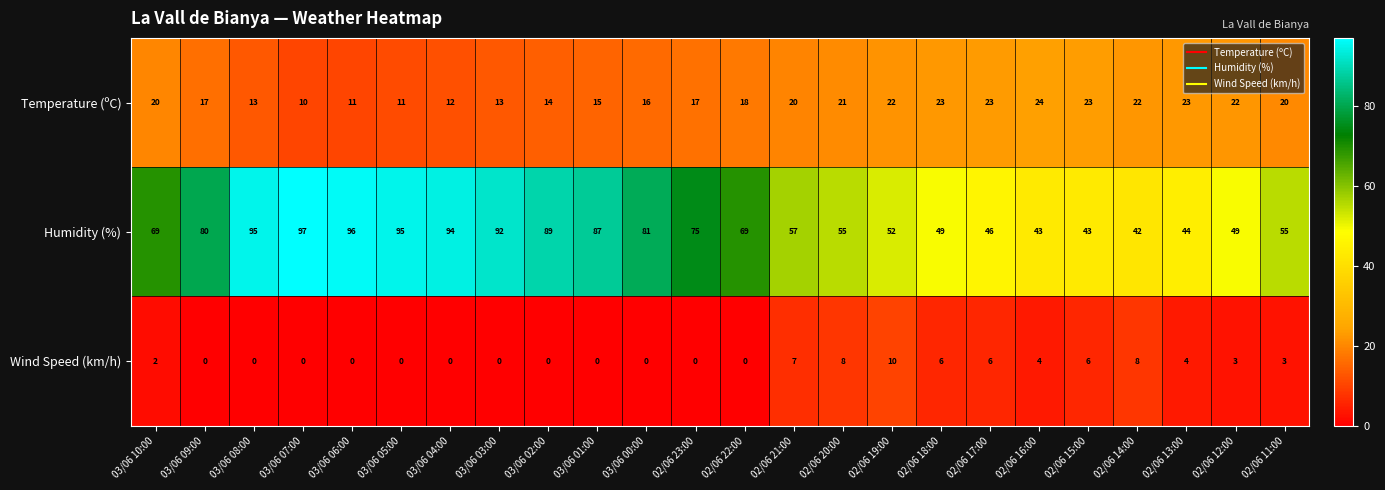

What is the difference between the maximum and minimum values in the Wind Speed (km/h) series?

10